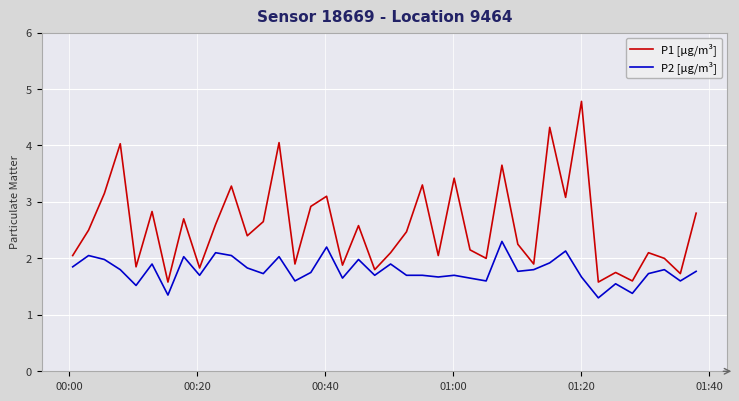

Rank the series by their maximum value, from lowest to highest.

P2 [µg/m³], P1 [µg/m³]